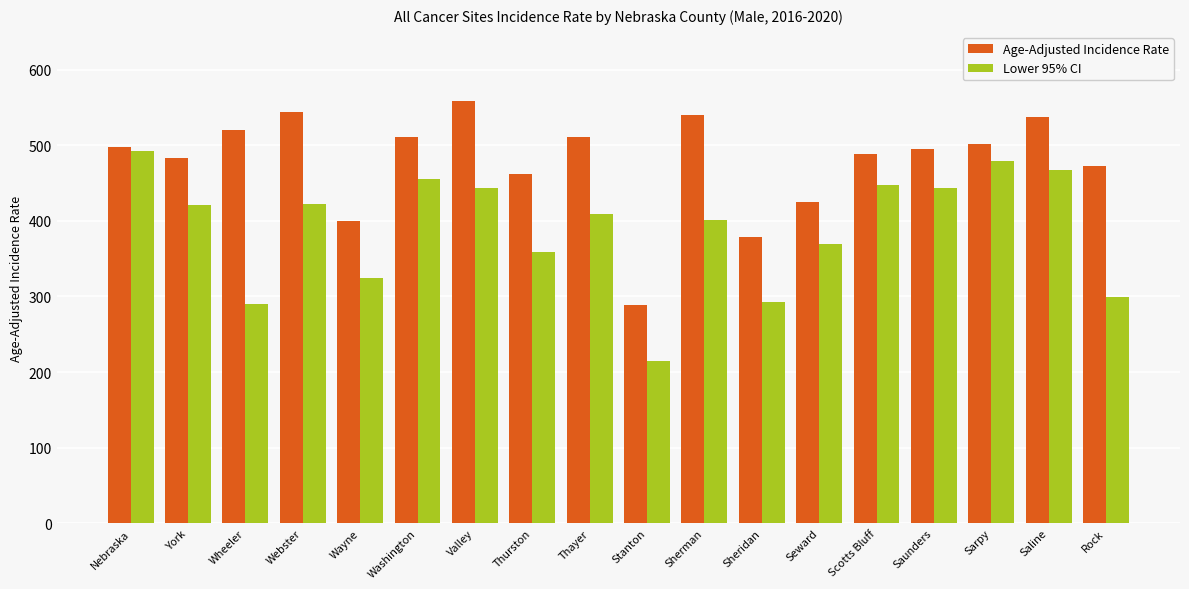

How many data points does each series have?

18